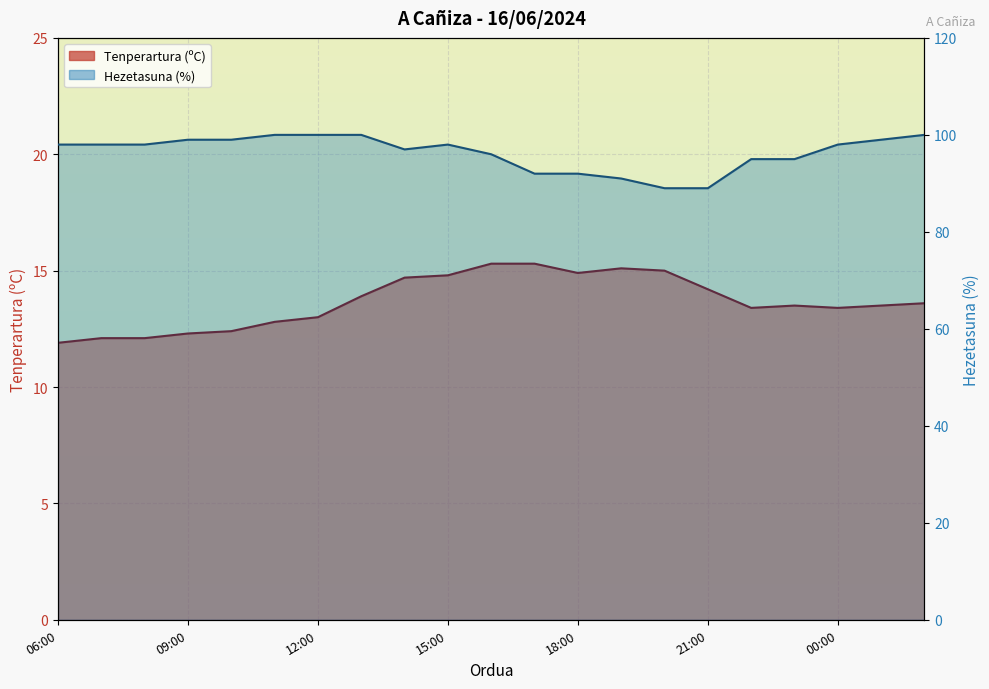

What position from the left is 11:00?

6